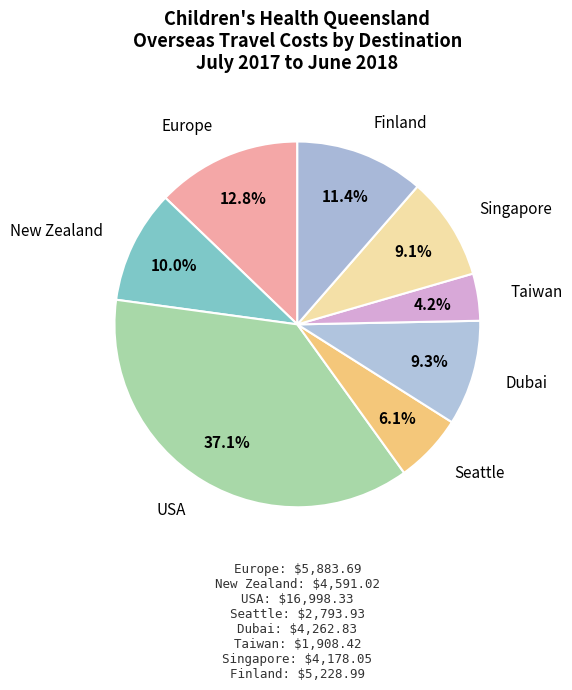

To the nearest percent, what percentage of the pie is Dubai?

9%